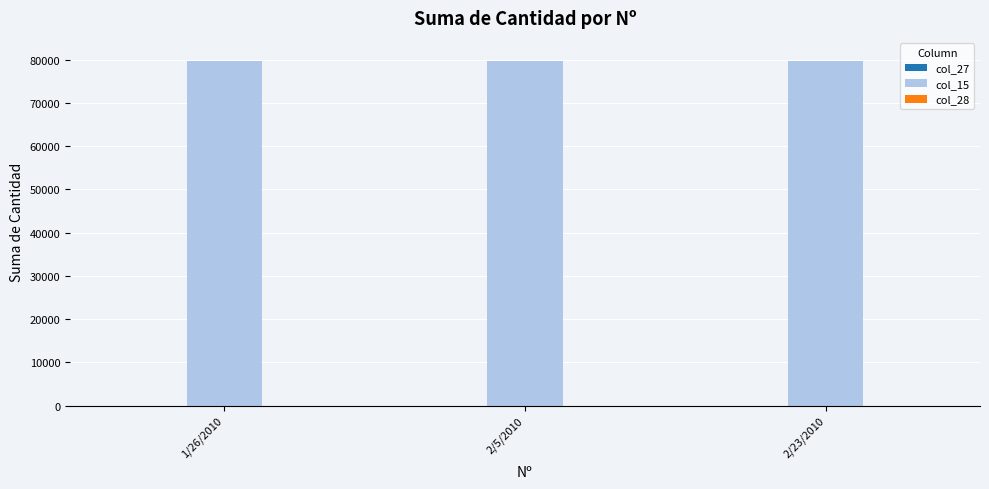

Which series has the largest total across all categories?

col_15